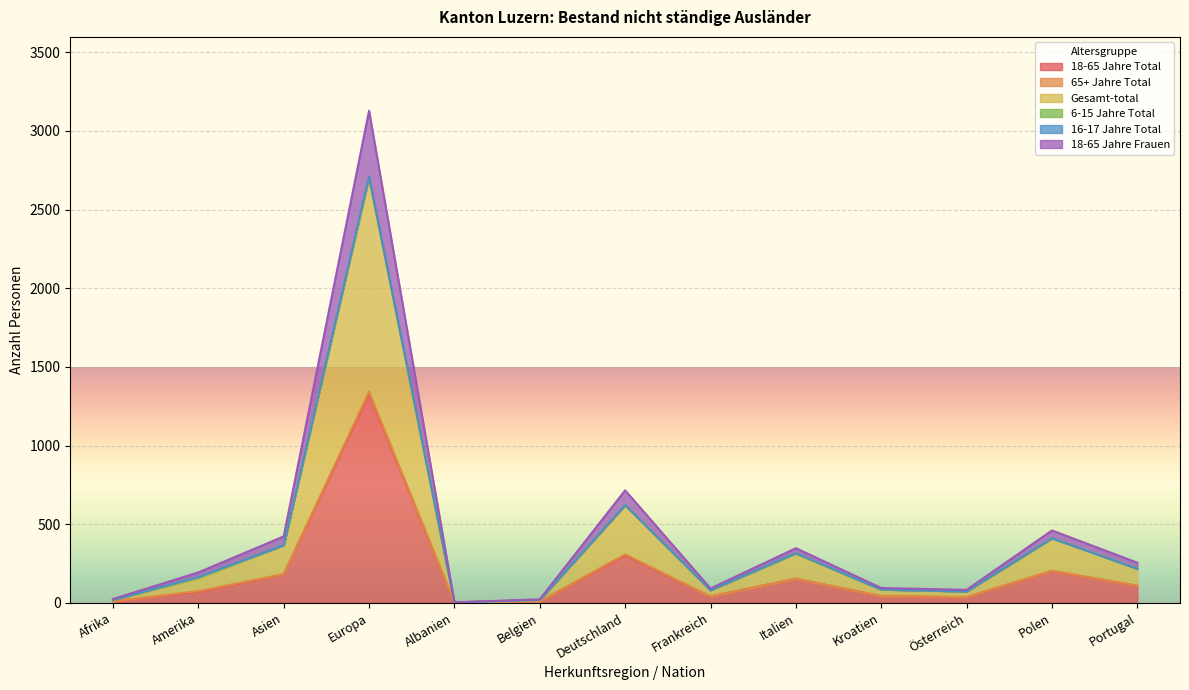

What is the difference between the 18-65 Jahre Frauen values at Italien and Asien?

75